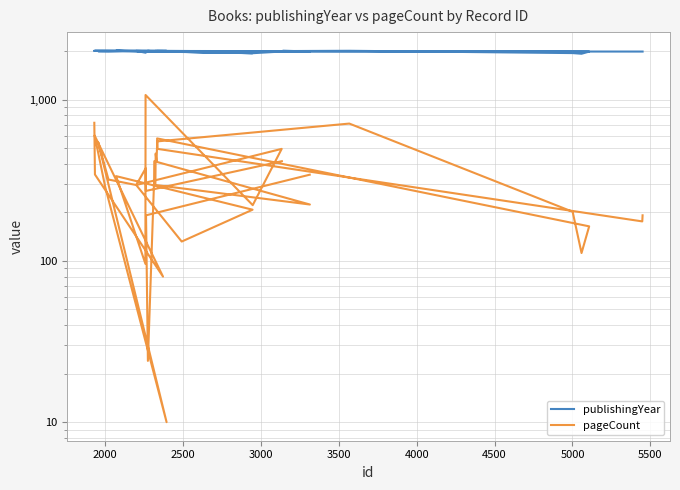

What are all the series names shown in the legend?

publishingYear, pageCount